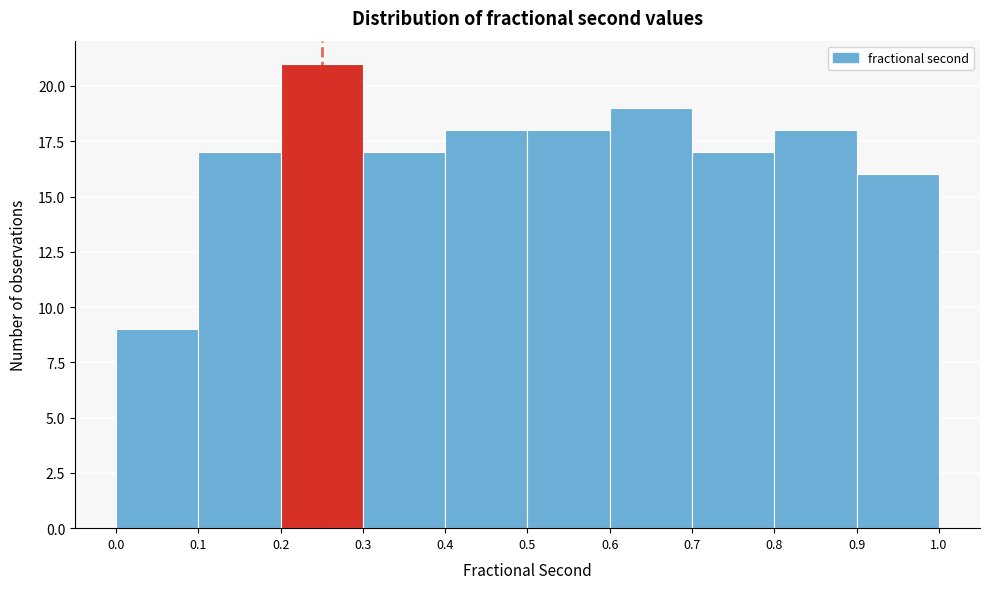

Reading left to right, list every bar in this chart as the range it spans on the x-axis followed by its height. The values are not printed on the chart, so give them approximately, as read against the axis.

0.0 to 0.1: 9
0.1 to 0.2: 17
0.2 to 0.3: 21
0.3 to 0.4: 17
0.4 to 0.5: 18
0.5 to 0.6: 18
0.6 to 0.7: 19
0.7 to 0.8: 17
0.8 to 0.9: 18
0.9 to 1.0: 16